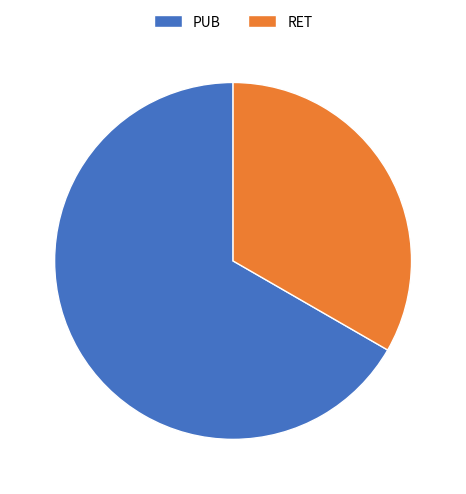

Approximately how many times larger is the value at RET compared to PUB?

0.5